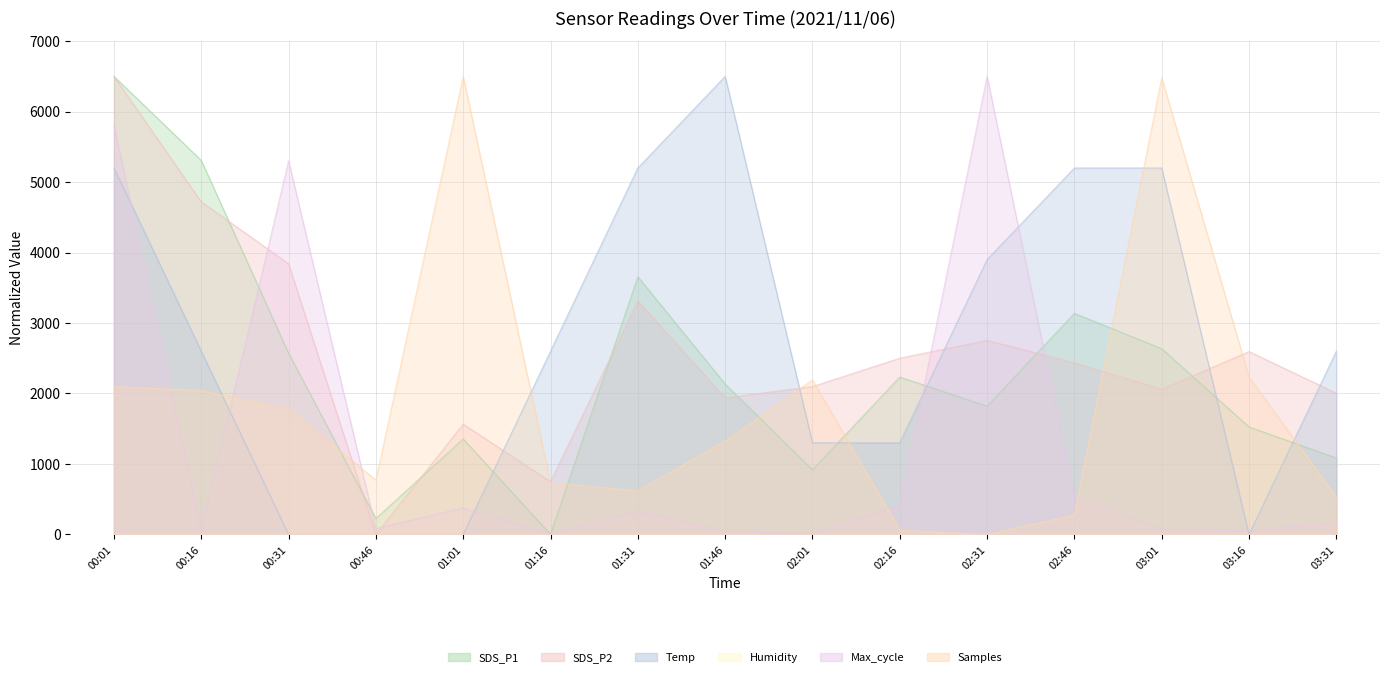

What is the difference between the SDS_P2 values at 00:46 and 03:16?

2594.4